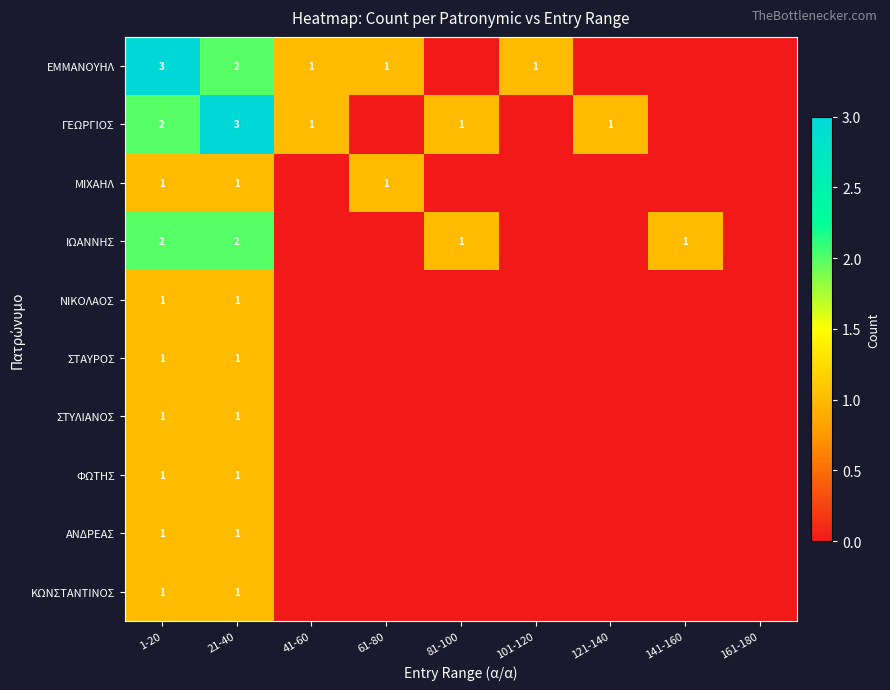

What is the total value across all series at 21-40?

14